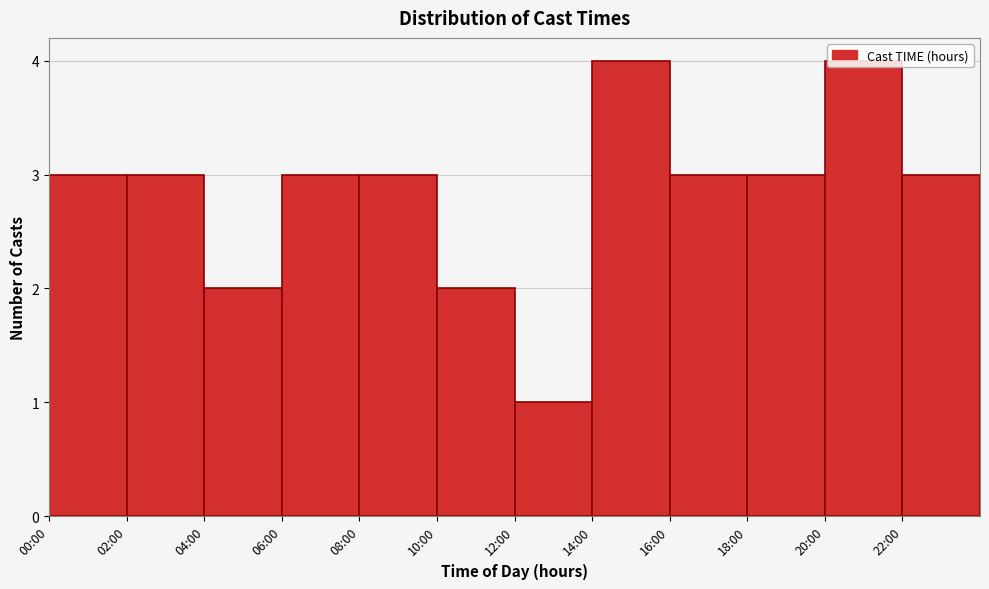

Which has a higher value, 04:00 or 00:00?

00:00